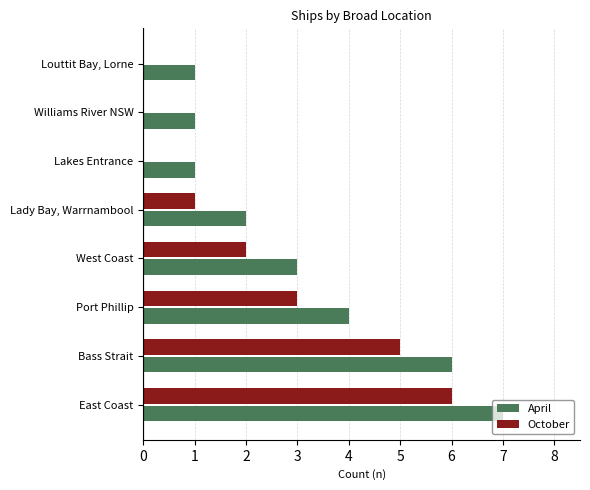

Where is October nearest to the value 3?

Port Phillip